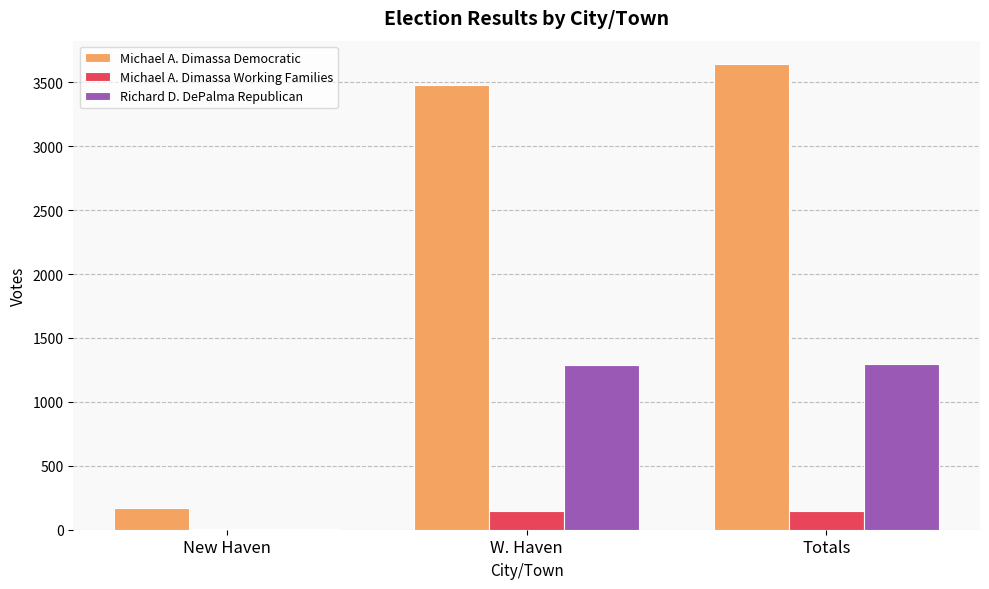

At which label is Michael A. Dimassa Democratic closest to 1904?

W. Haven